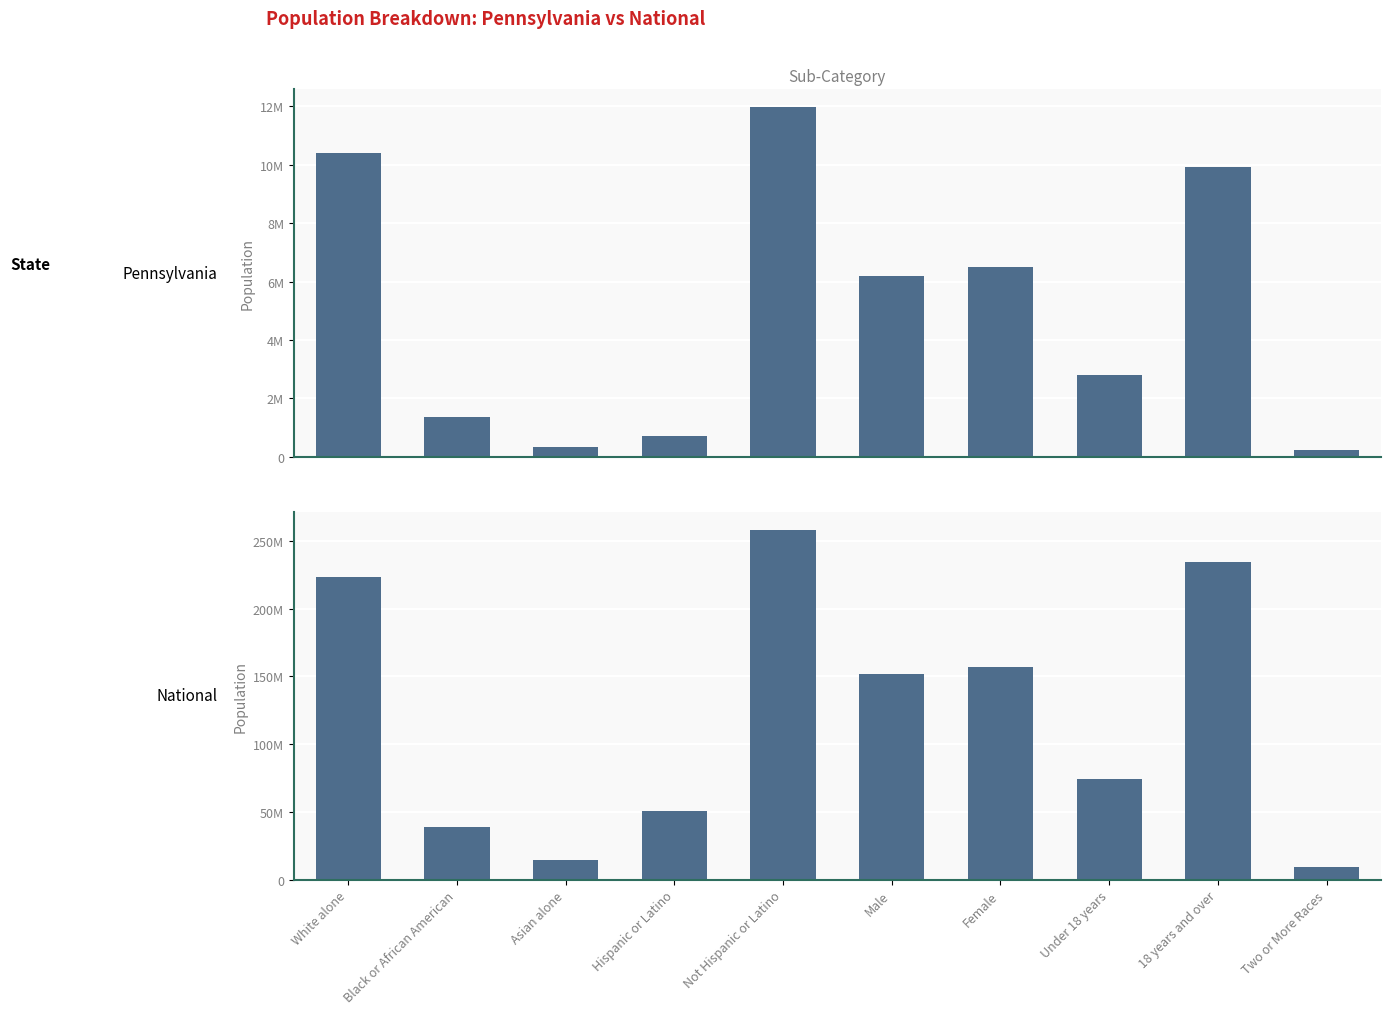

How many bars are there in total?

20